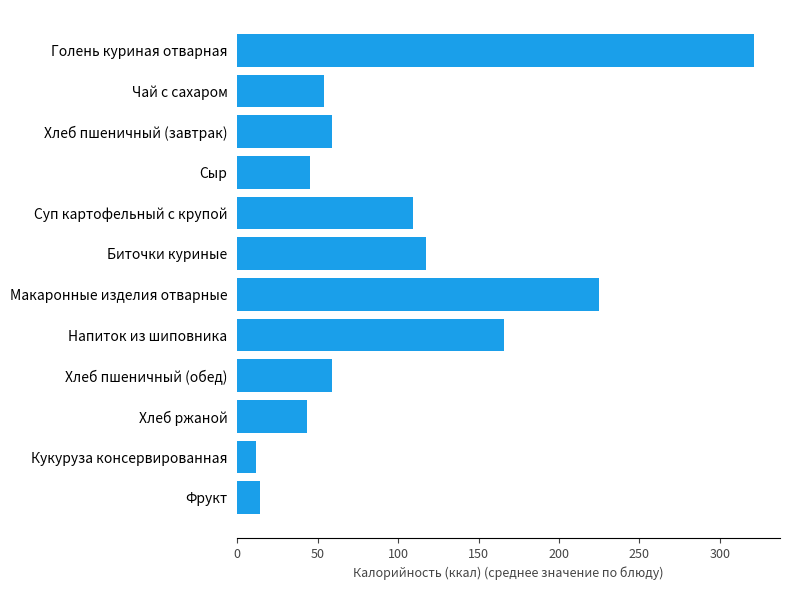

How many categories are shown in the chart?

12